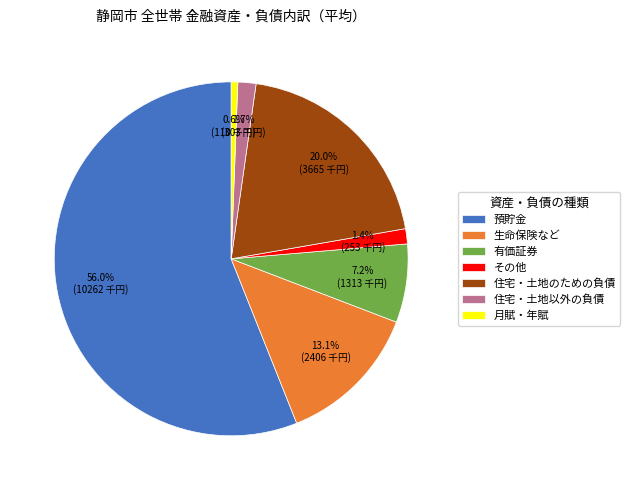

To the nearest percent, what is the average slice percentage?

14%